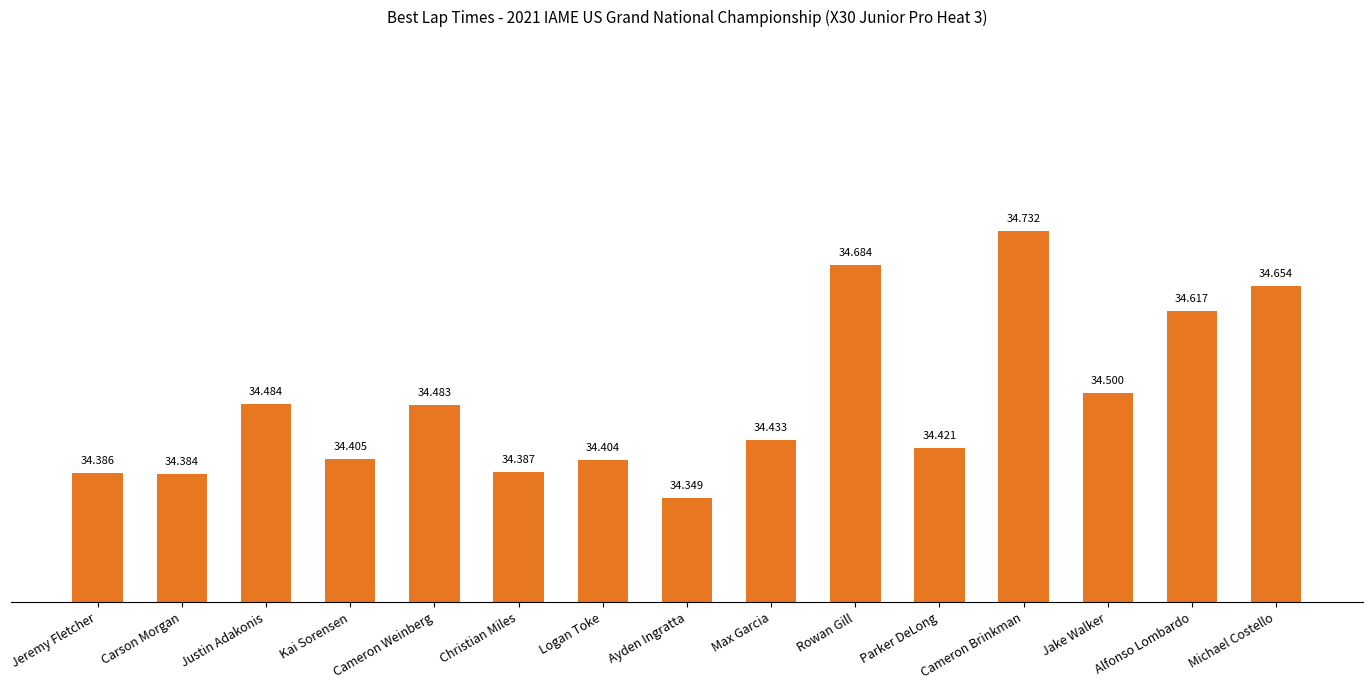

Rank the categories by value from lowest to highest.

Ayden Ingratta, Carson Morgan, Jeremy Fletcher, Christian Miles, Logan Toke, Kai Sorensen, Parker DeLong, Max Garcia, Cameron Weinberg, Justin Adakonis, Jake Walker, Alfonso Lombardo, Michael Costello, Rowan Gill, Cameron Brinkman